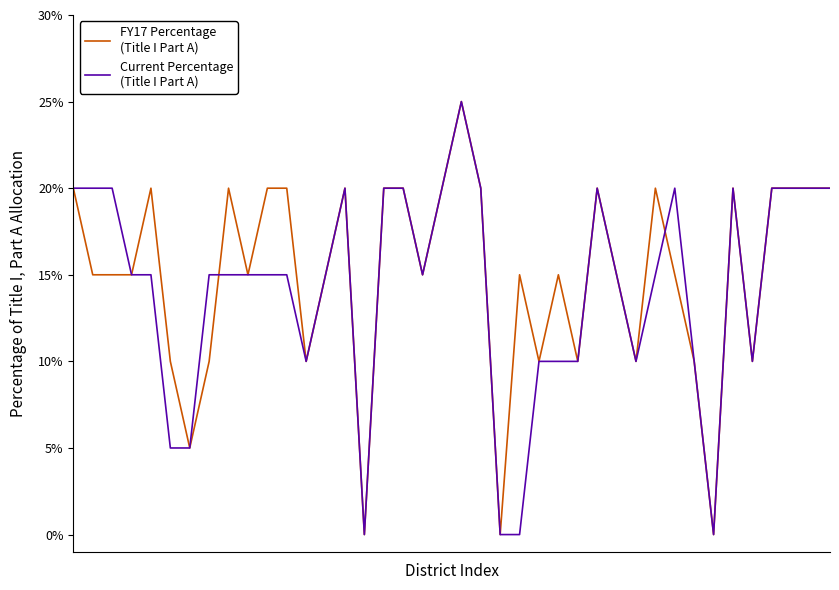

Is this an area chart (filled region under the line)?

No